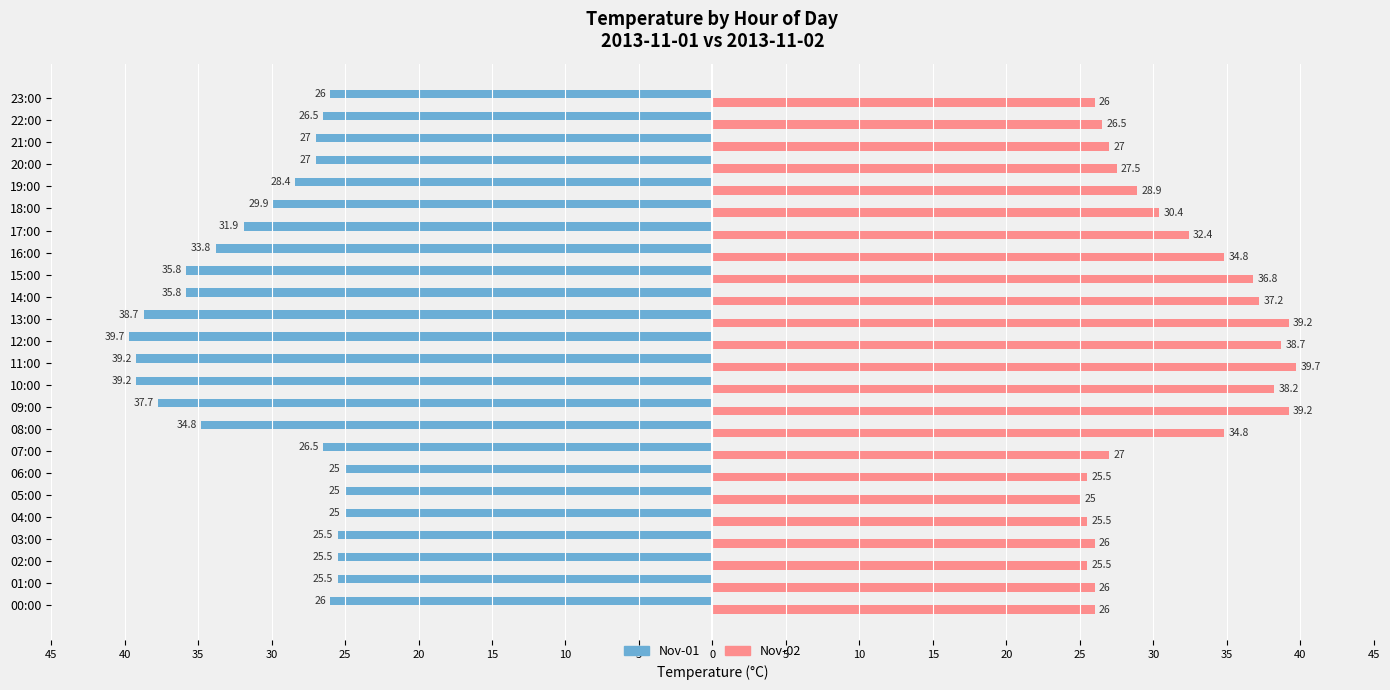

How many data points does each series have?

24